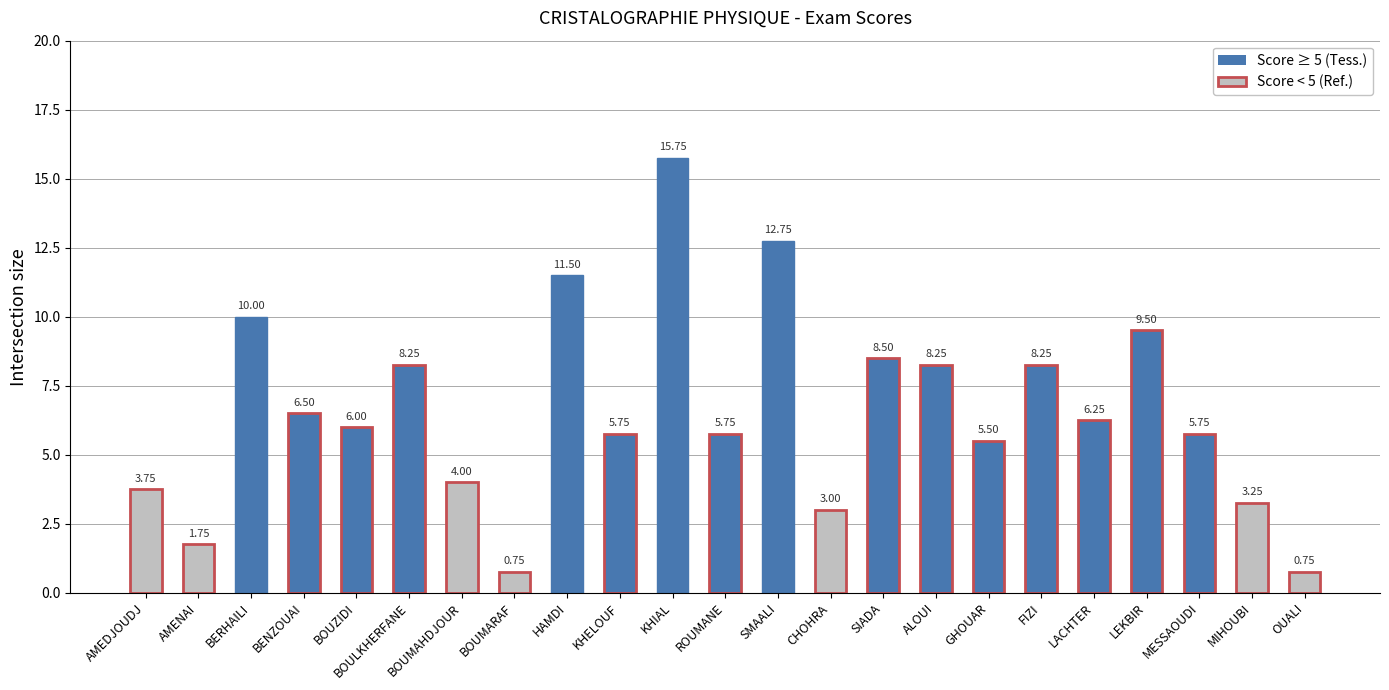

What is the sum of all values?

151.5